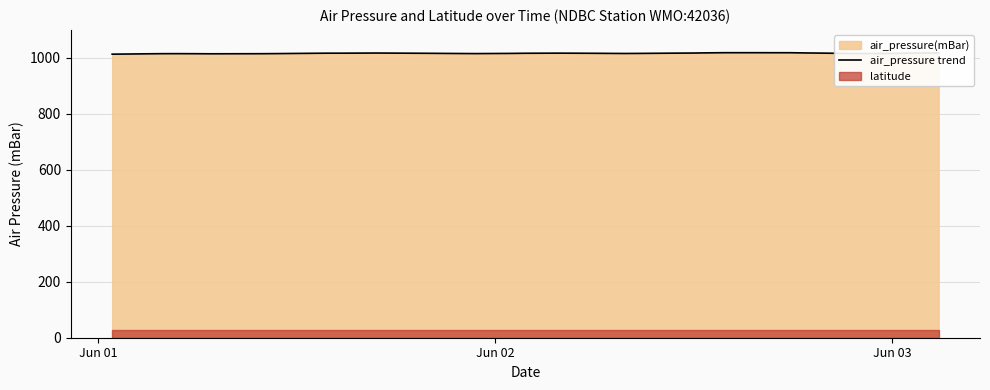

What is the lowest value of the air_pressure trend series?

1012.9